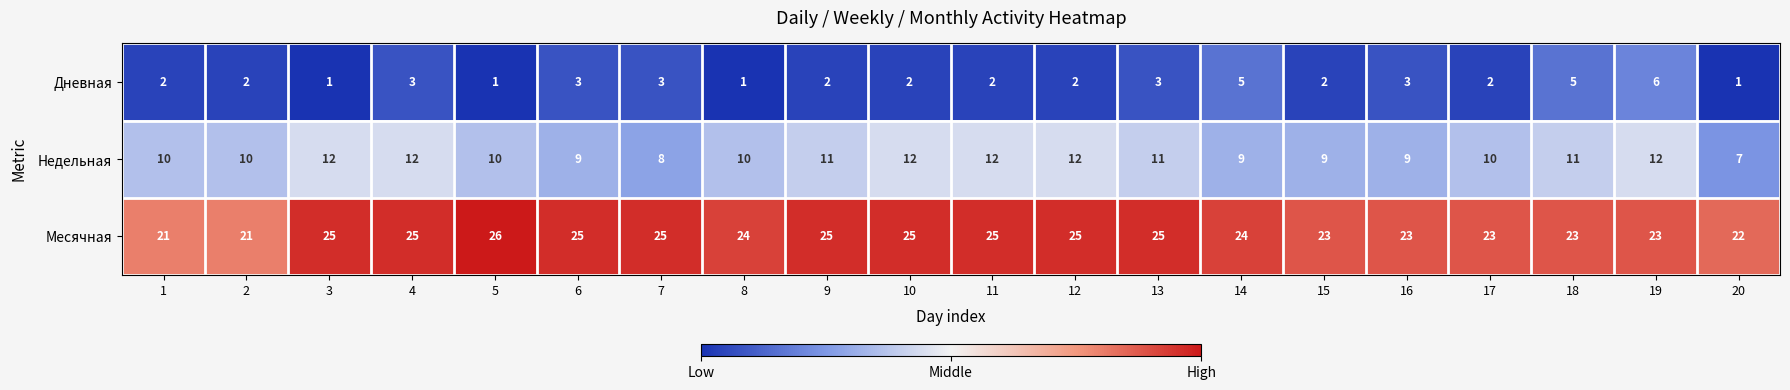

How many Недельная values are between 9 and 12?

18